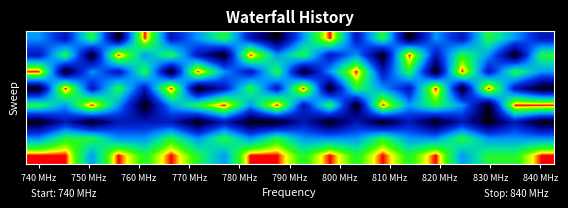

How many series are shown in this chart?

8